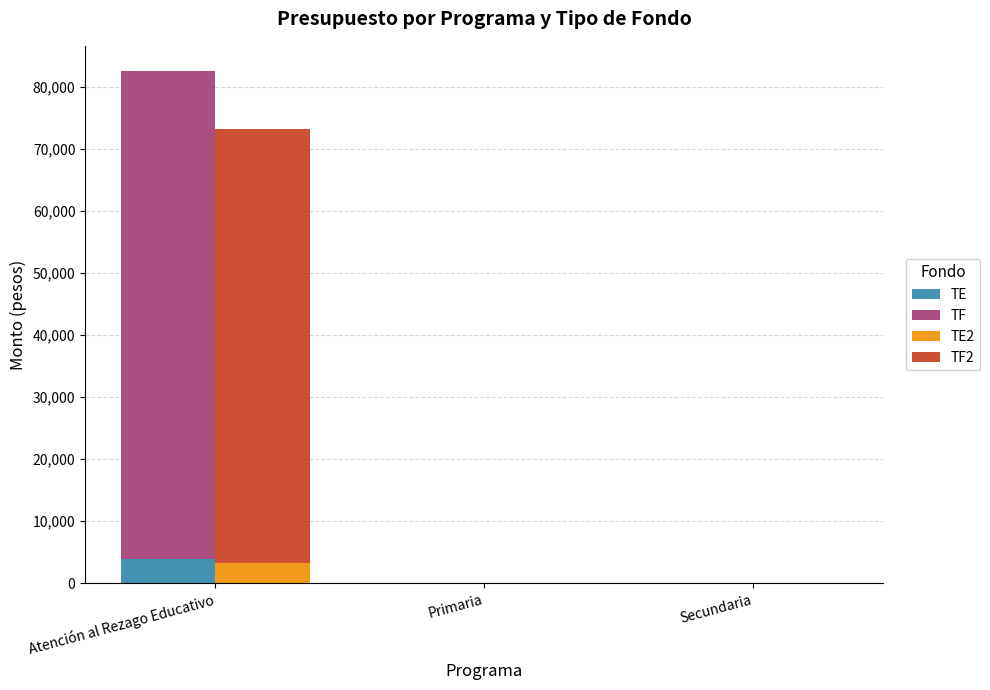

Which category has the lowest value across all series?

Primaria